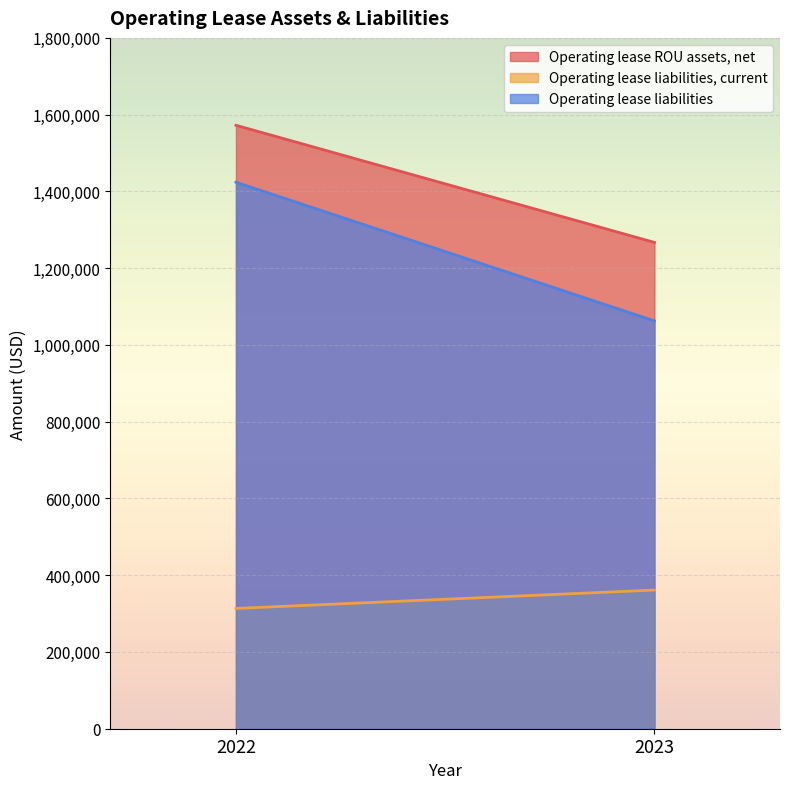

How many lines are shown in the chart?

3